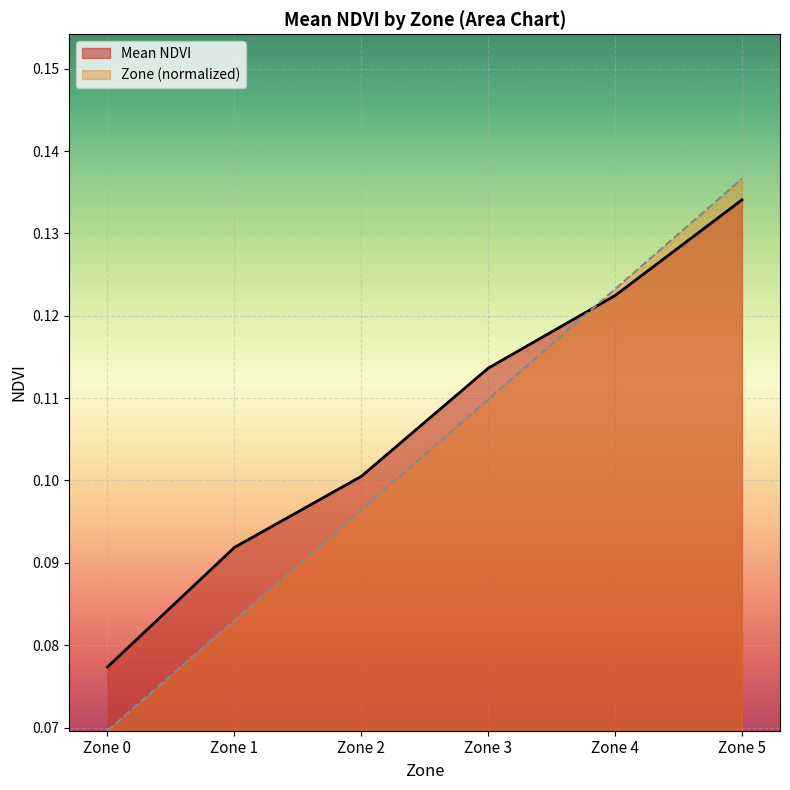

Is it true that Mean NDVI by Zone equals 0.0 at Zone 2?

False